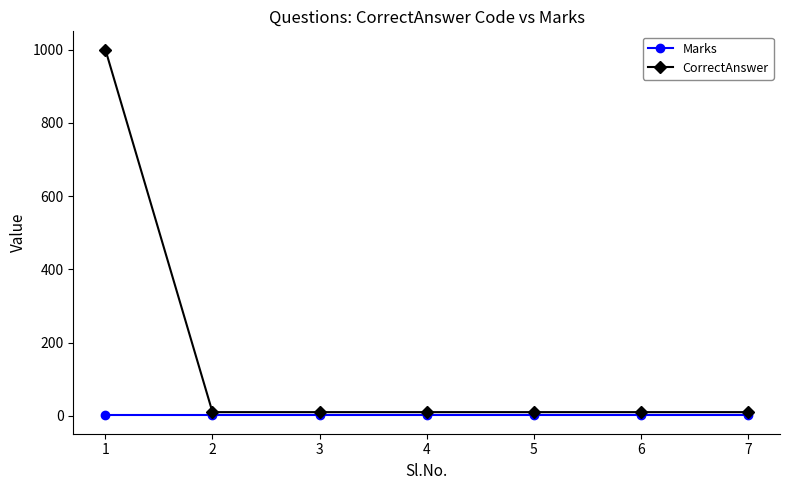

What is the total value across all series at 5?

11